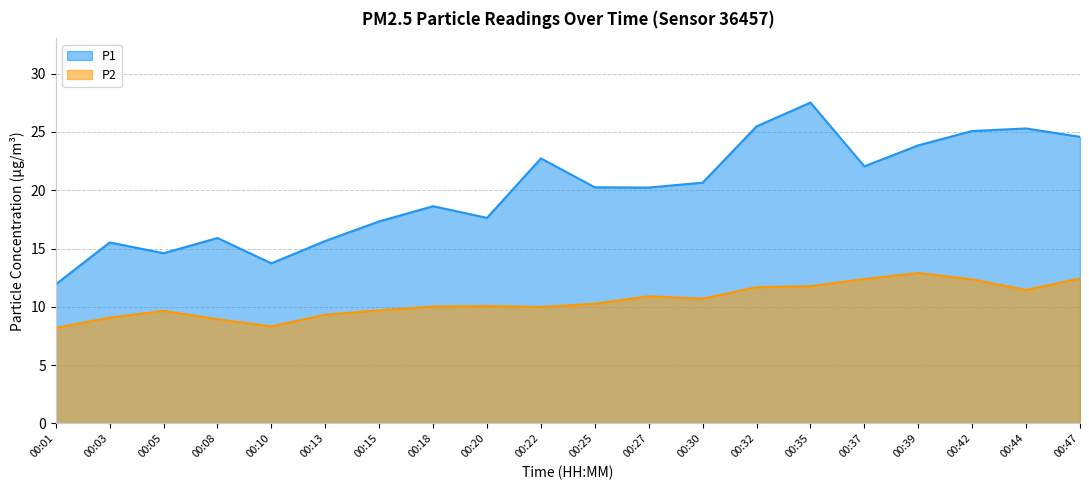

List the series in order of their peak value, lowest first.

P2, P1